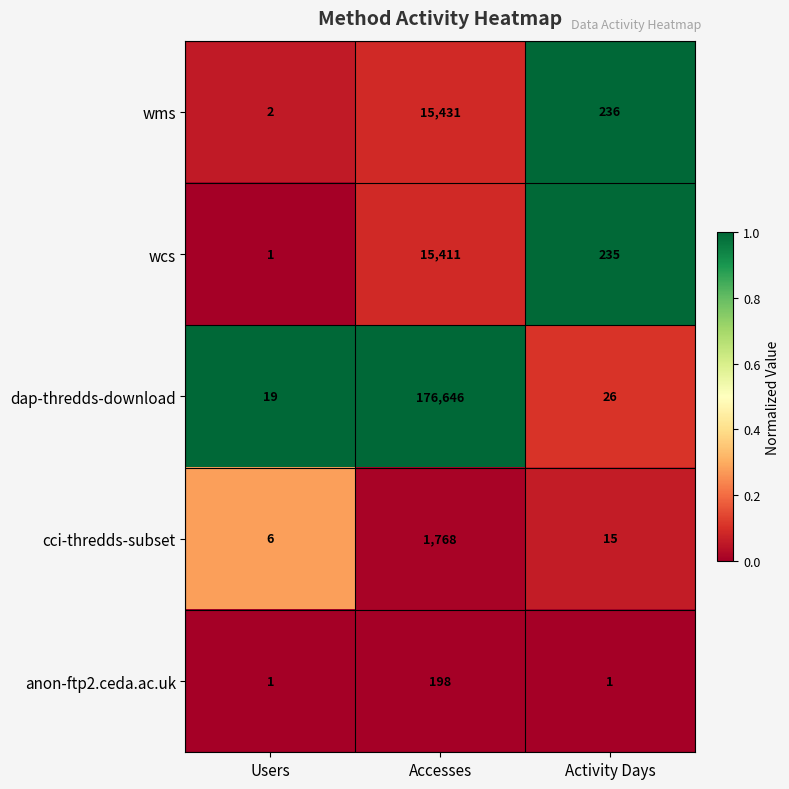

What is the spread (max minus min) of values at Users?

18